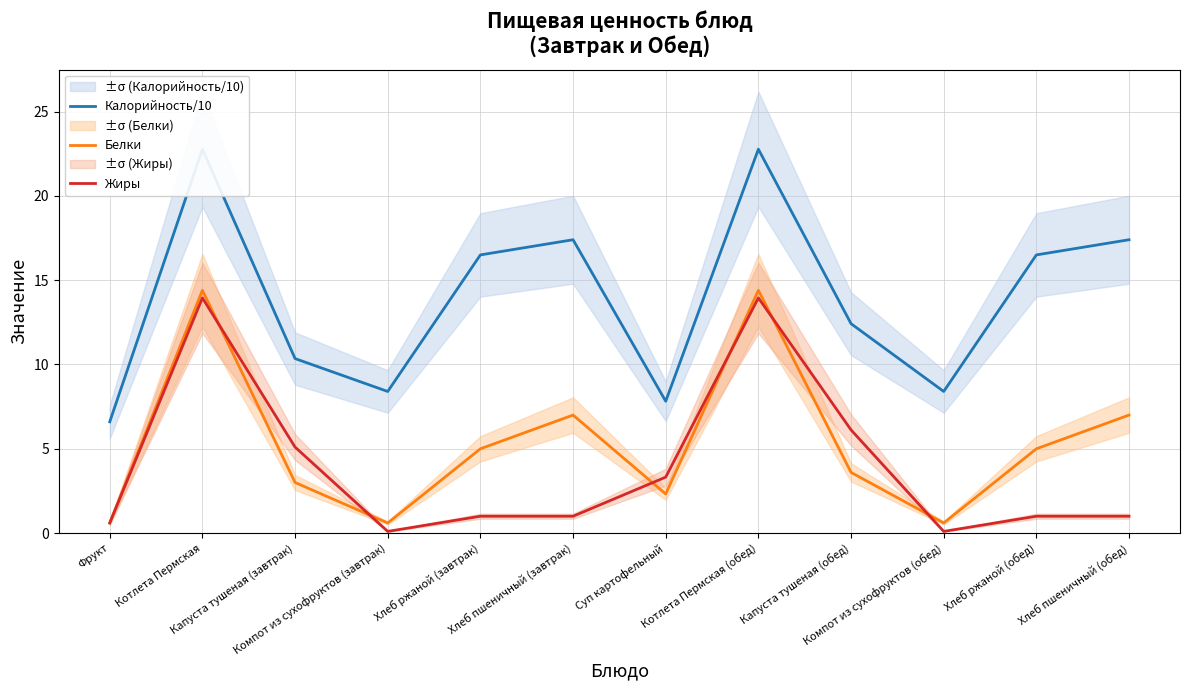

Reading right to left, extract all data points from this chart.

Калорийность/10: Хлеб пшеничный (обед)=17.4	Хлеб ржаной (обед)=16.5	Компот из сухофруктов (обед)=8.4	Капуста тушеная (обед)=12.4	Котлета Пермская (обед)=22.8	Суп картофельный=7.8	Хлеб пшеничный (завтрак)=17.4	Хлеб ржаной (завтрак)=16.5	Компот из сухофруктов (завтрак)=8.4	Капуста тушеная (завтрак)=10.3	Котлета Пермская=22.8	Фрукт=6.6
Белки: Хлеб пшеничный (обед)=7.0	Хлеб ржаной (обед)=5.0	Компот из сухофруктов (обед)=0.6	Капуста тушеная (обед)=3.6	Котлета Пермская (обед)=14.4	Суп картофельный=2.3	Хлеб пшеничный (завтрак)=7.0	Хлеб ржаной (завтрак)=5.0	Компот из сухофруктов (завтрак)=0.6	Капуста тушеная (завтрак)=3.0	Котлета Пермская=14.4	Фрукт=0.6
Жиры: Хлеб пшеничный (обед)=1.0	Хлеб ржаной (обед)=1.0	Компот из сухофруктов (обед)=0.1	Капуста тушеная (обед)=6.1	Котлета Пермская (обед)=13.9	Суп картофельный=3.3	Хлеб пшеничный (завтрак)=1.0	Хлеб ржаной (завтрак)=1.0	Компот из сухофруктов (завтрак)=0.1	Капуста тушеная (завтрак)=5.1	Котлета Пермская=13.9	Фрукт=0.6